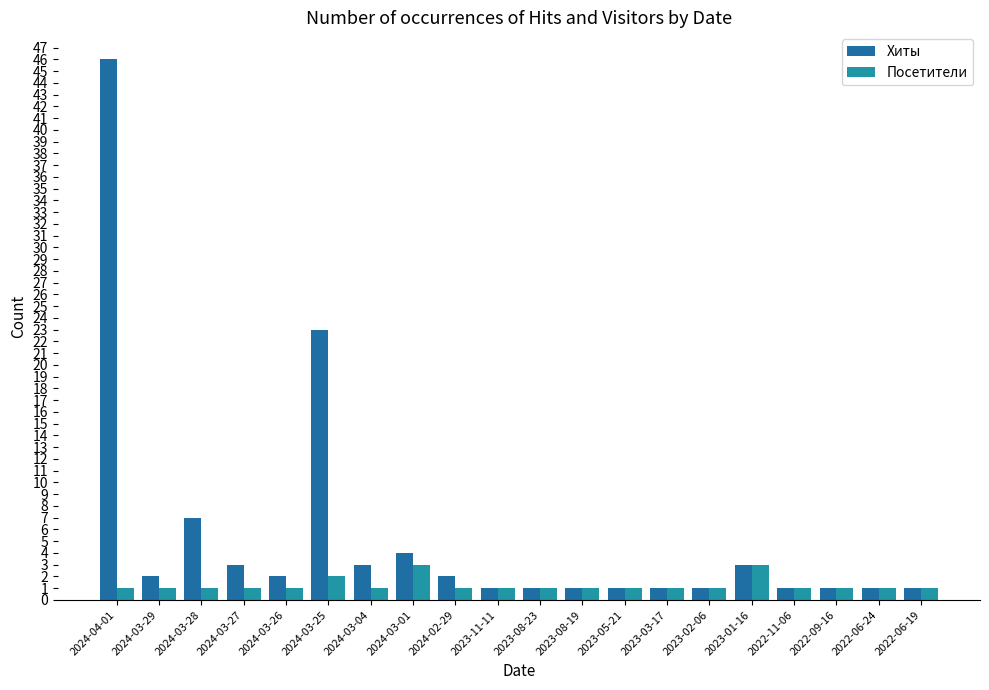

Where is Посетители nearest to the value 2?

2024-03-25